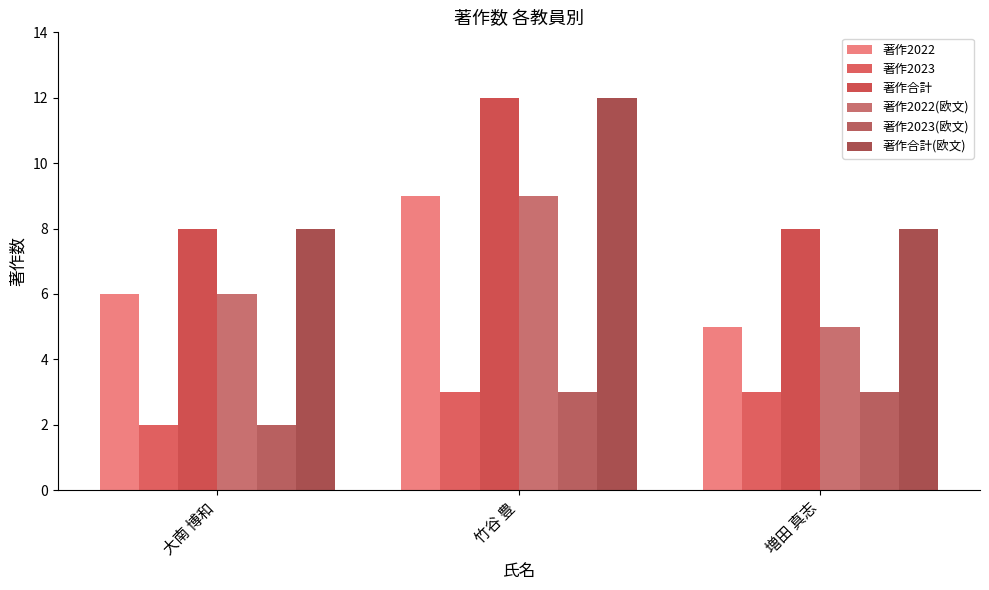

What is the label of the 1st bar from the left?

大南 博和